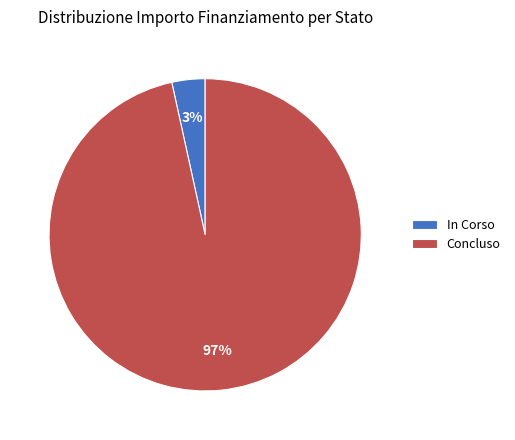

Count the number of slices in the pie.

2